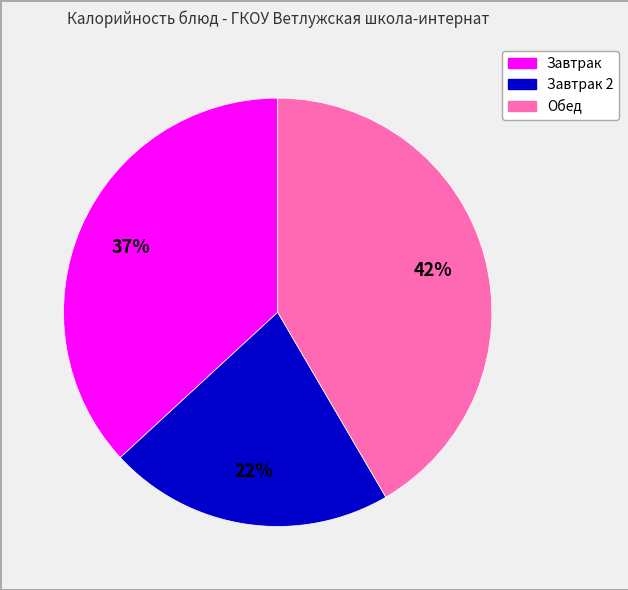

Is there a majority slice in this chart?

No